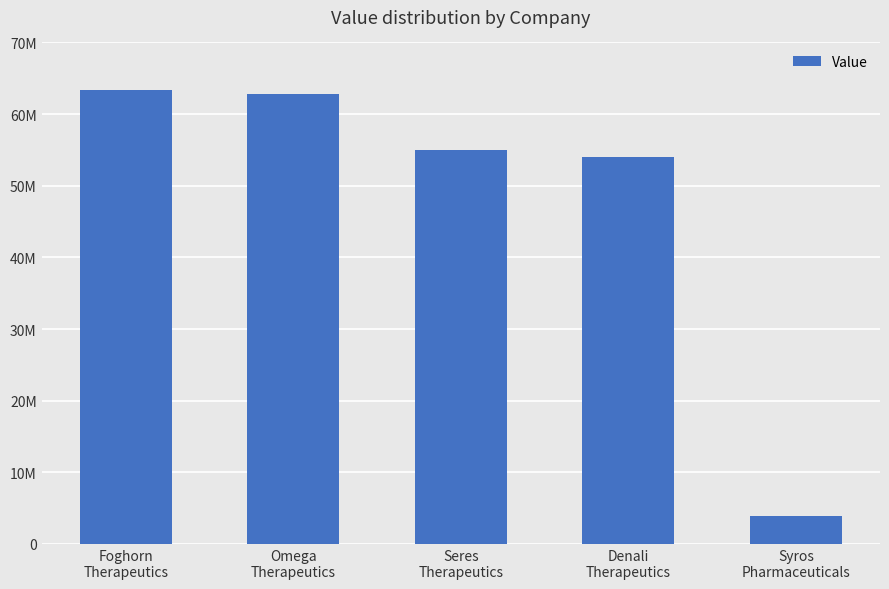

What is the difference between the maximum and minimum values?

59444900